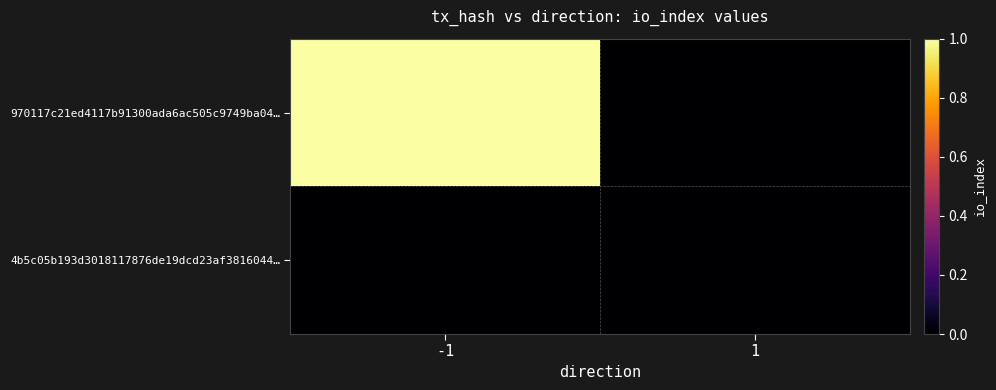

At 1, list the series in order from largest to smallest.

970117c21ed4117b91300ada6ac505c9749ba04…, 4b5c05b193d3018117876de19dcd23af3816044…